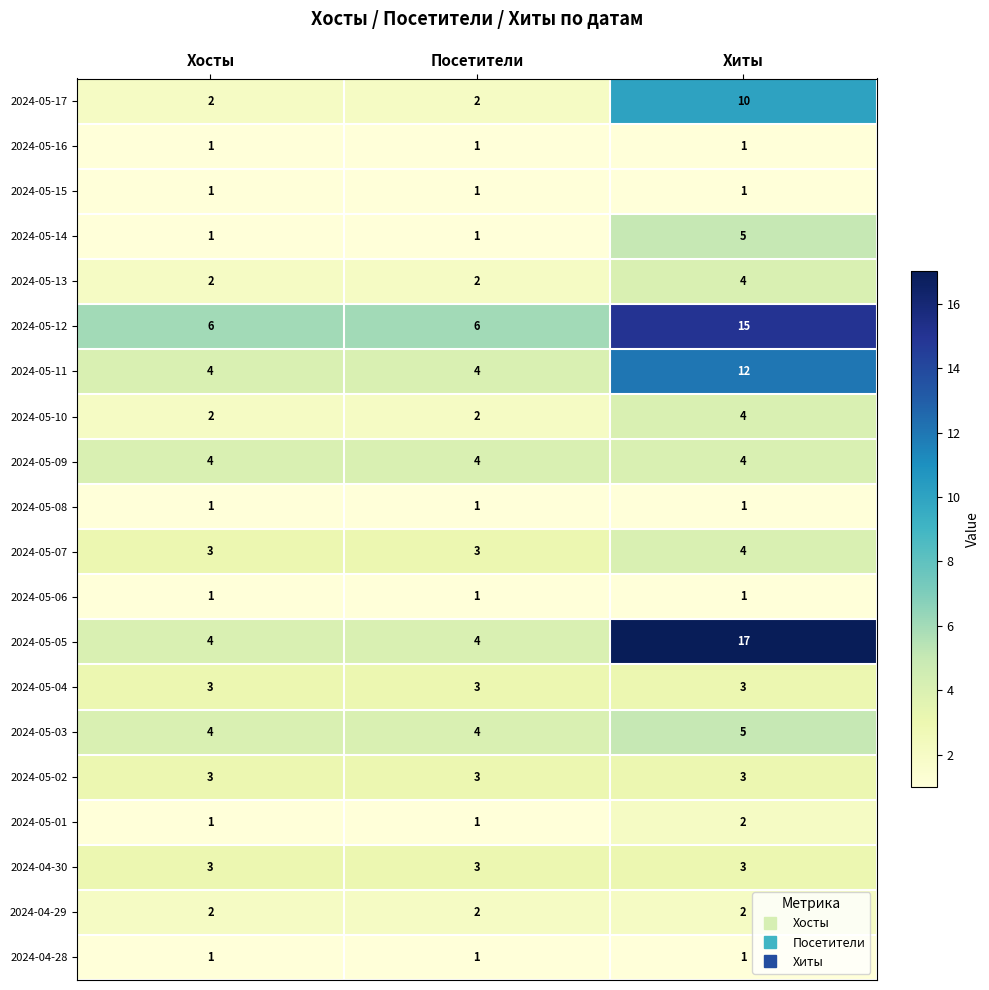

Which series has the largest total across all categories?

2024-05-12